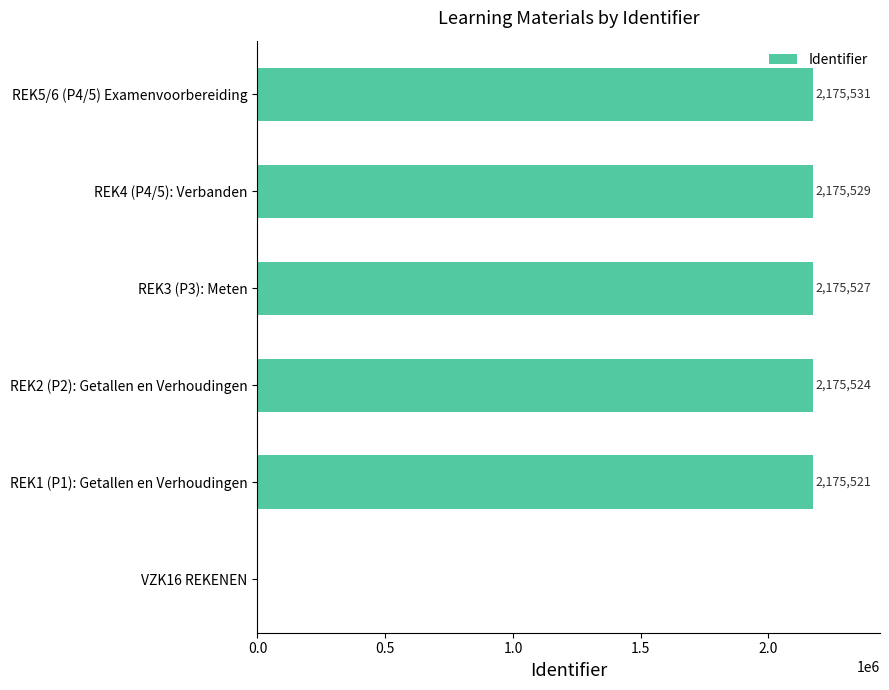

The value at REK5/6 (P4/5) Examenvoorbereiding is 2175531. True or false?

True